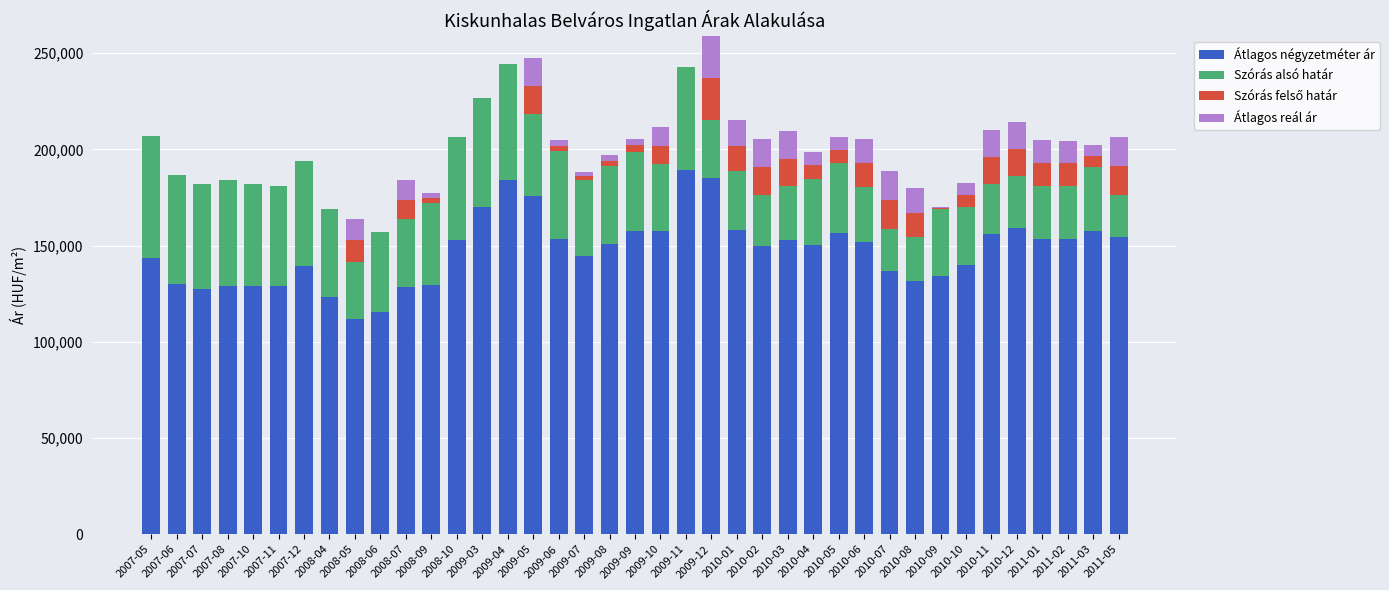

At which category does the chart reach its peak across all series?

2009-11